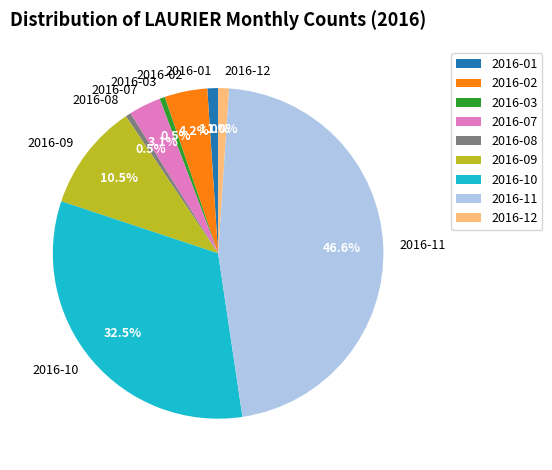

What portion of the pie excludes 2016-01?

99.0%